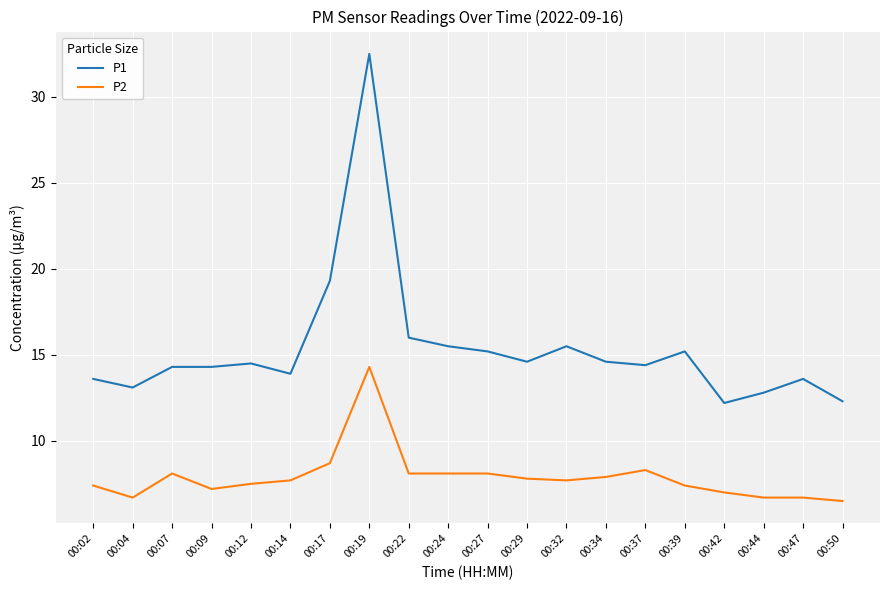

What is the minimum value for P2?

6.5